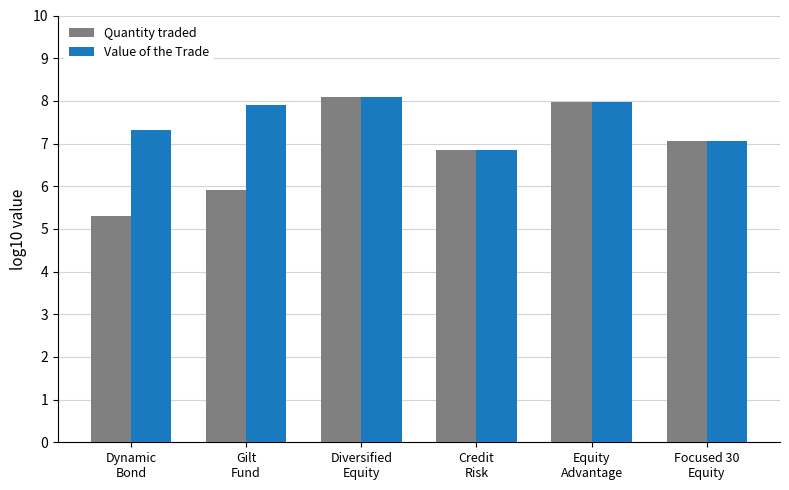

What position from the left is Equity
Advantage?

5